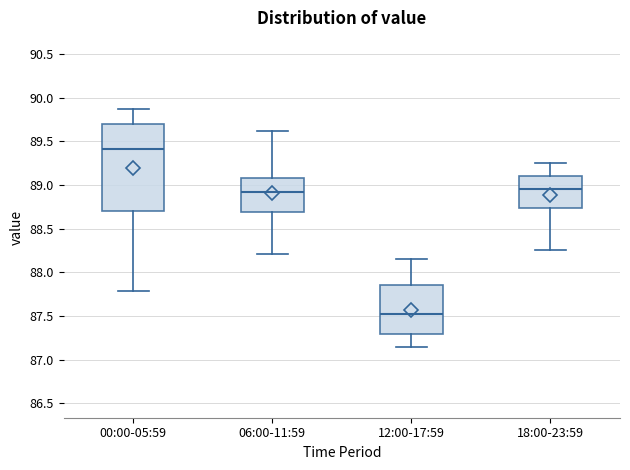

Reading left to right, transcribe this box plot: for each box, give where its median line is, the range the box spans, and where its two whiskers end, as read against the y-axis. The values are not printed on the chart, so give them approximately, as read against the axis.

00:00-05:59: median 89.40, box 88.70 to 89.70, whiskers 87.80 to 89.85
06:00-11:59: median 88.90, box 88.70 to 89.10, whiskers 88.20 to 89.60
12:00-17:59: median 87.55, box 87.30 to 87.85, whiskers 87.15 to 88.15
18:00-23:59: median 88.95, box 88.75 to 89.10, whiskers 88.25 to 89.25